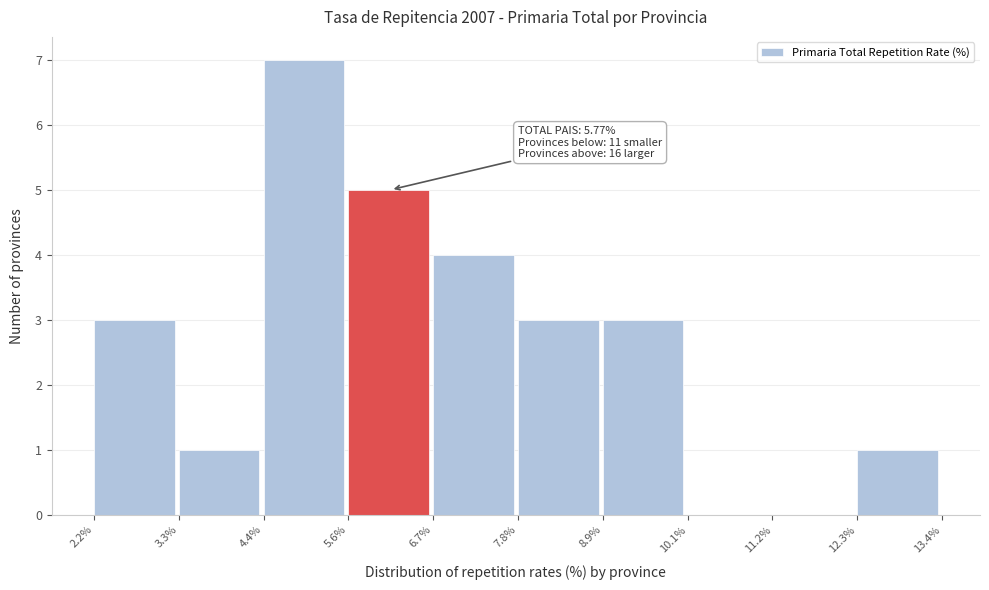

Over which range of the x-axis is the bar tallest?

4.4% to 5.6%